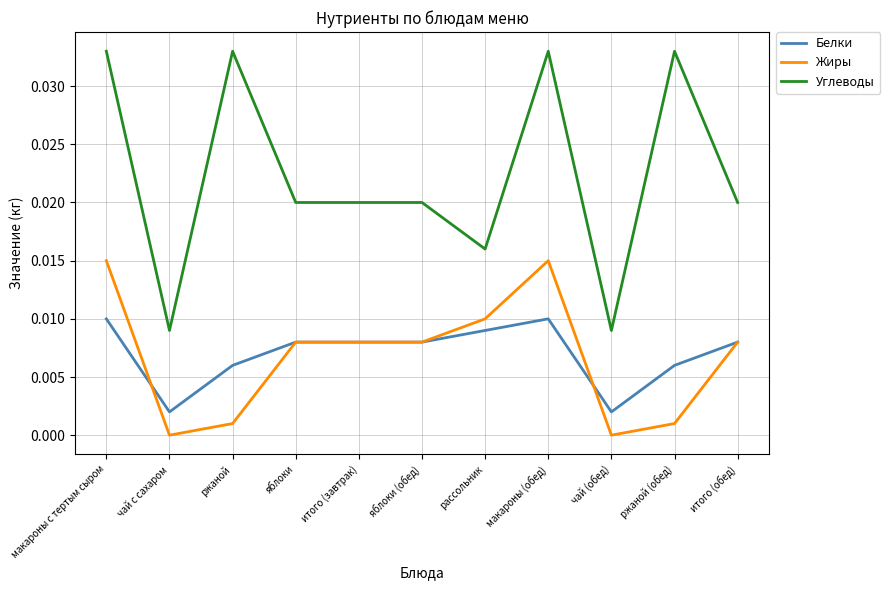

How many lines are shown in the chart?

3